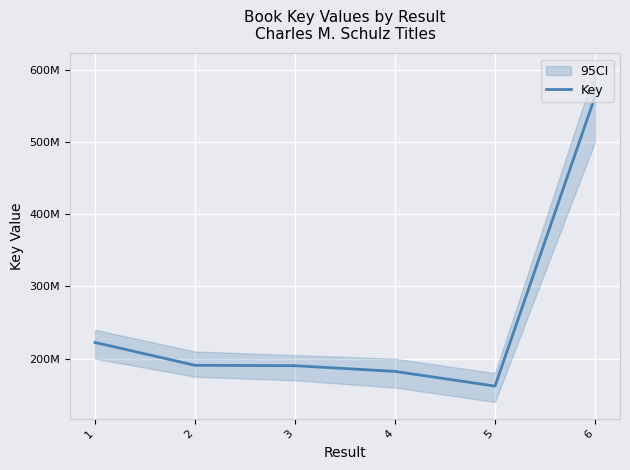

What is the average value?

251820411